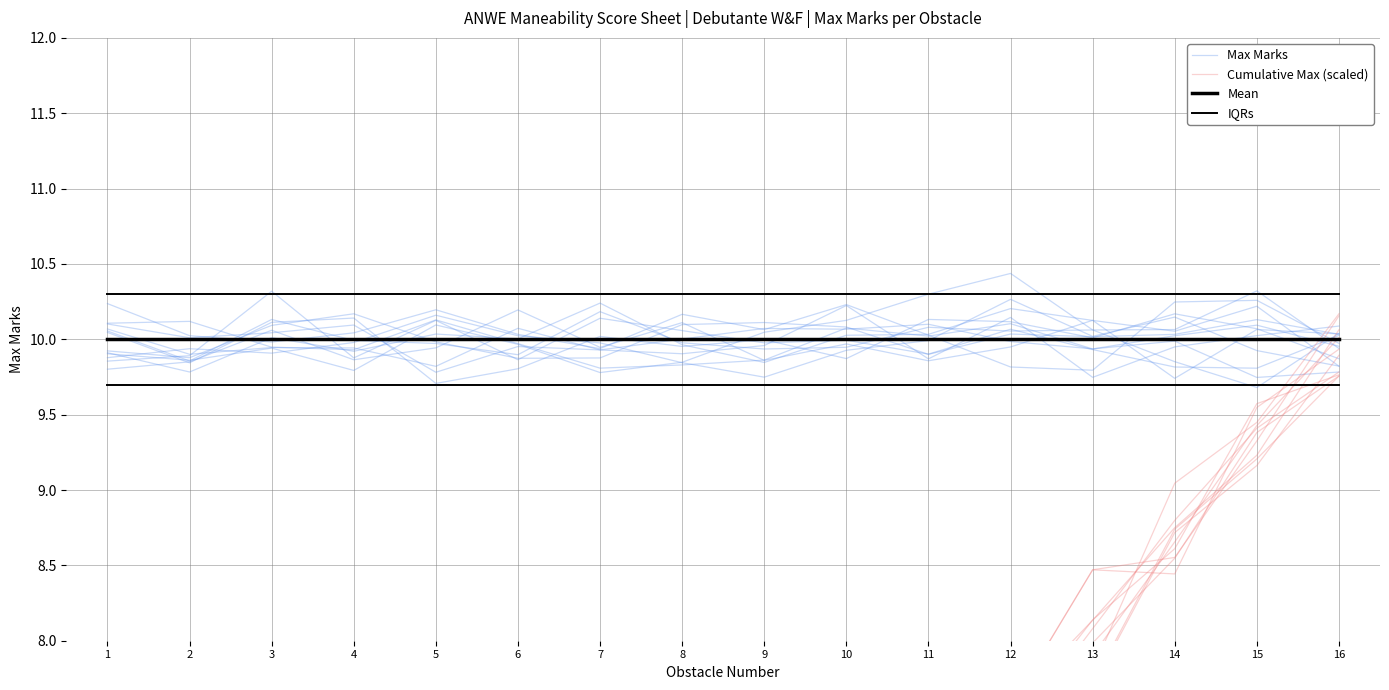

True or false: IQRs has more than 1 points higher than both neighbors.

False